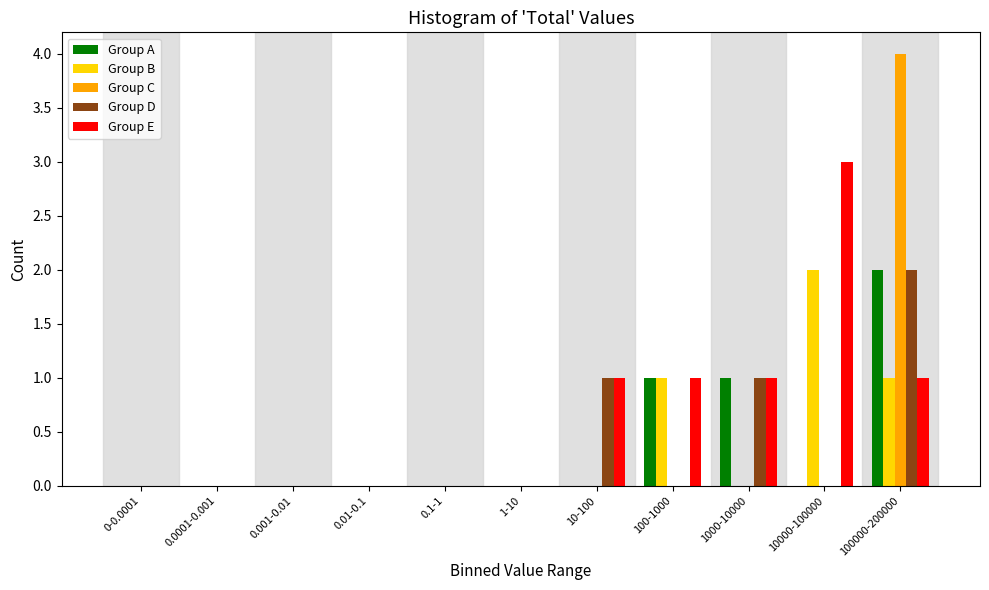

What is the maximum value shown in the chart?

4